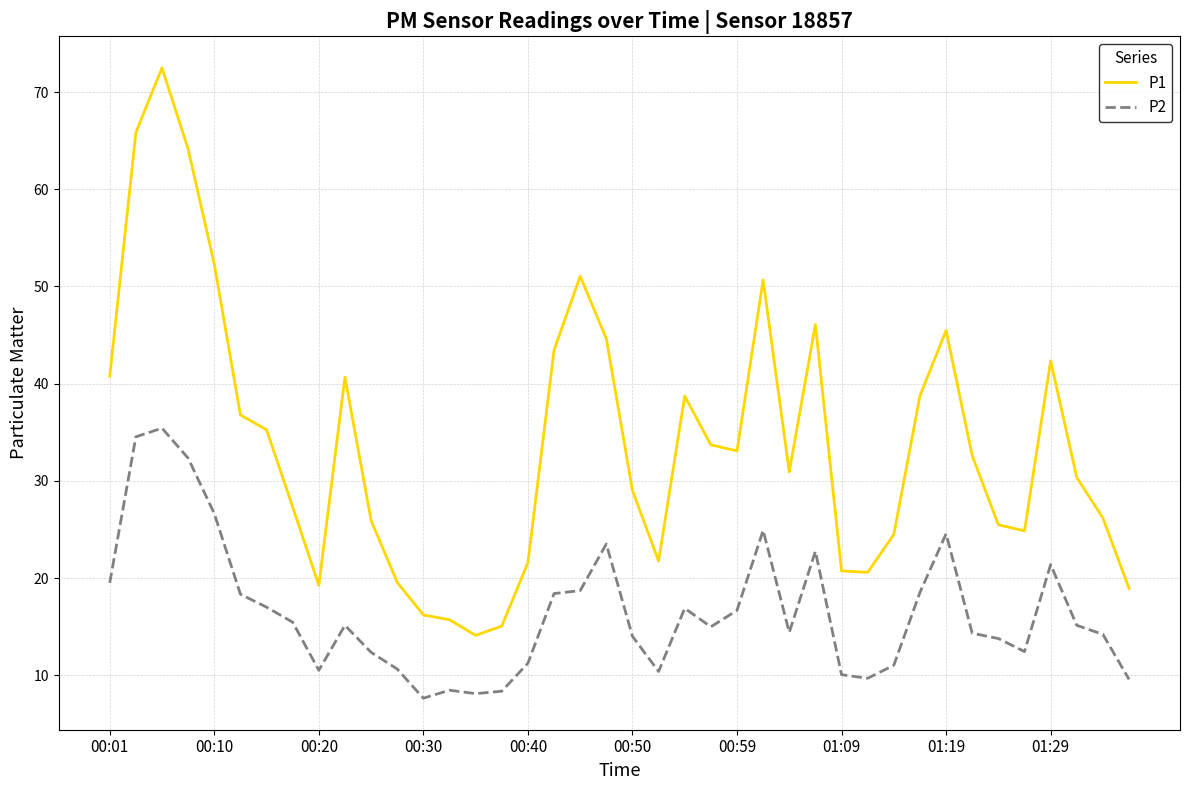

List the series in order of their peak value, highest first.

P1, P2